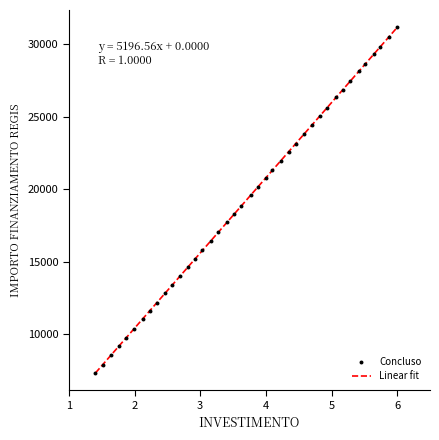

What is the difference between the maximum and minimum values?

23888.6